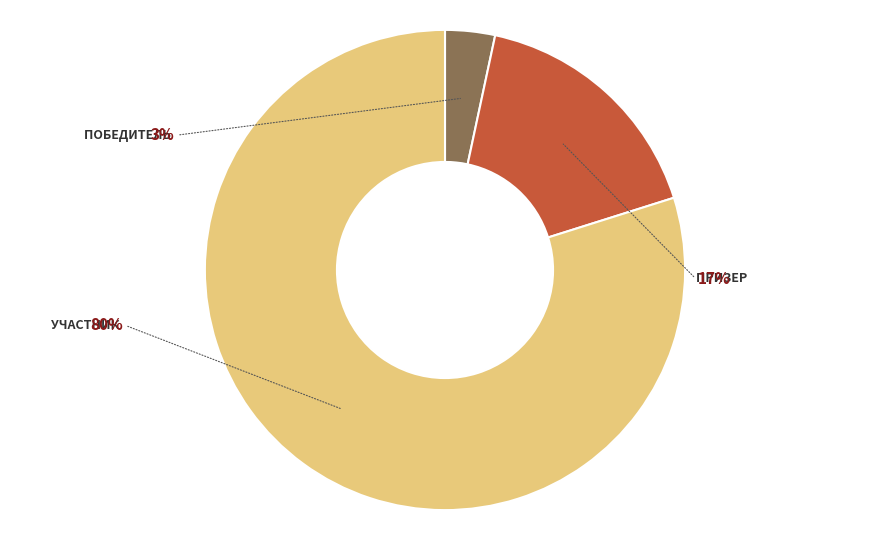

Combined, do участник and победитель account for over 50%?

Yes